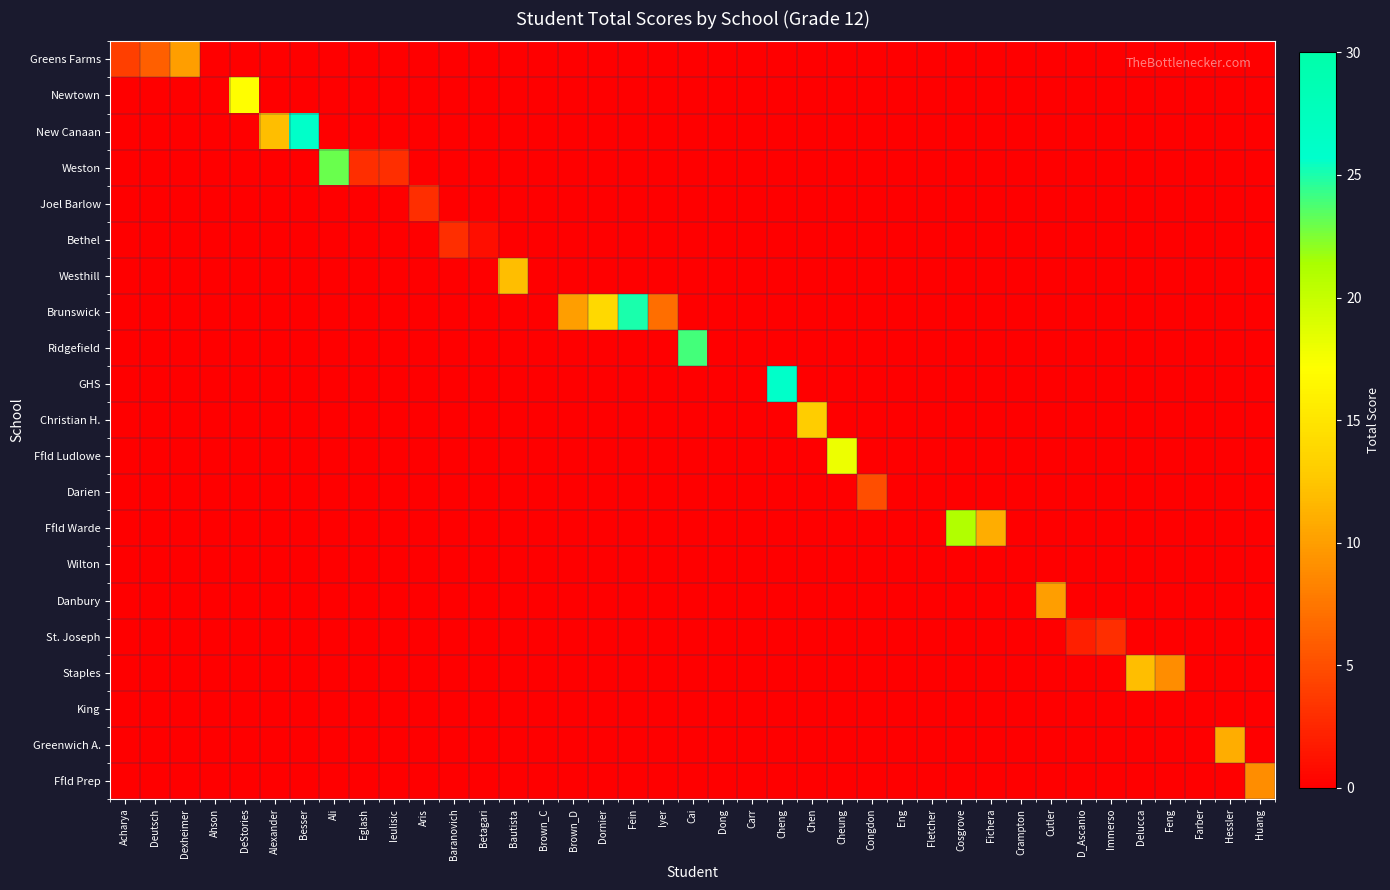

Which category has the highest value across all series?

Besser